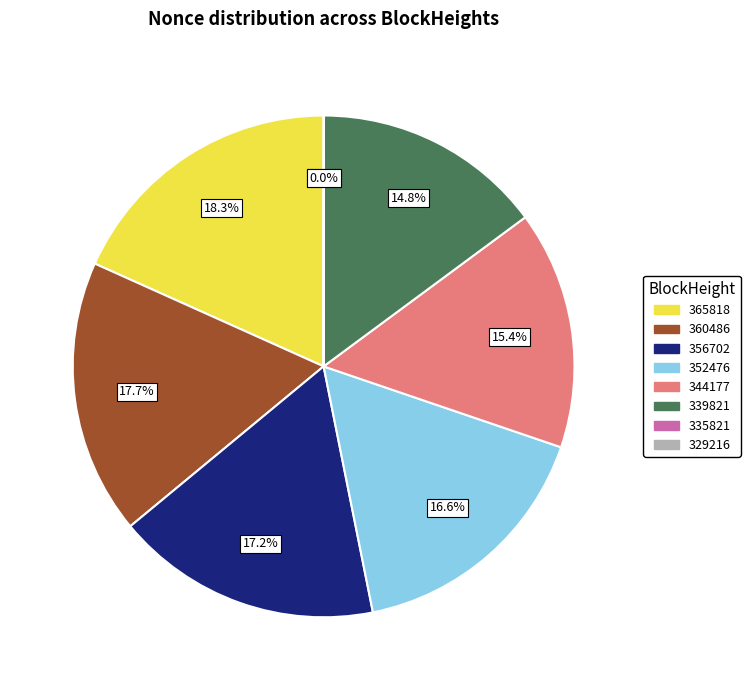

Does any single category account for the majority?

No